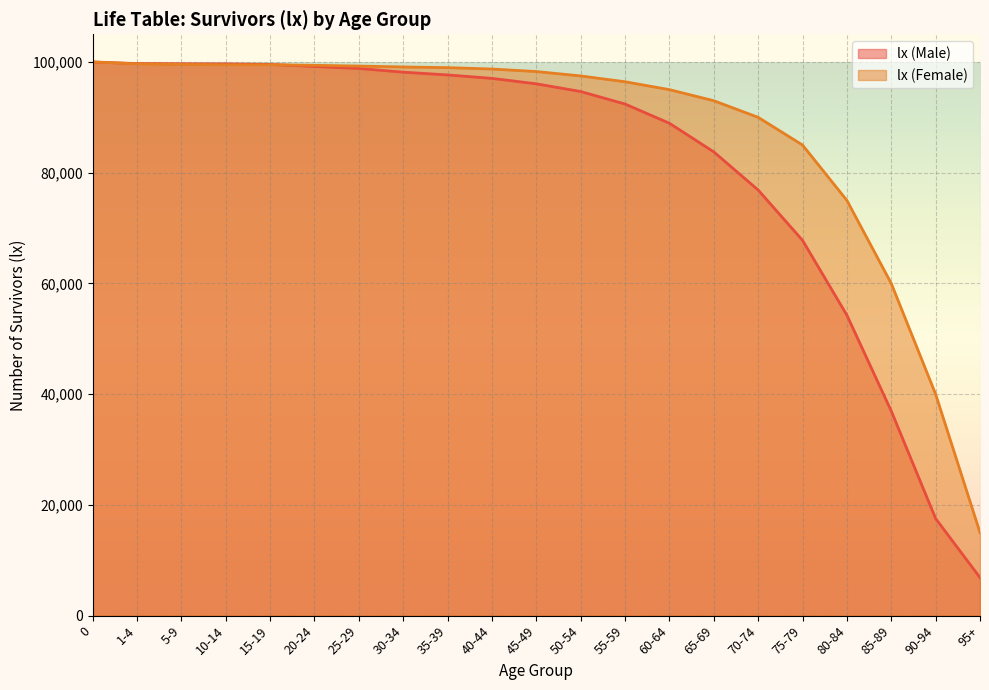

How many data points in lx (Male) are above 96057?

10